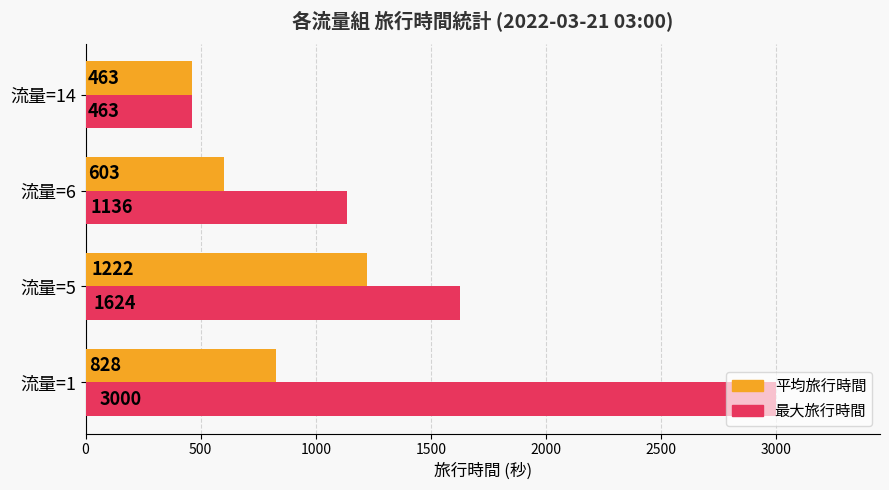

At which label does 最大旅行時間 reach its minimum?

流量=14